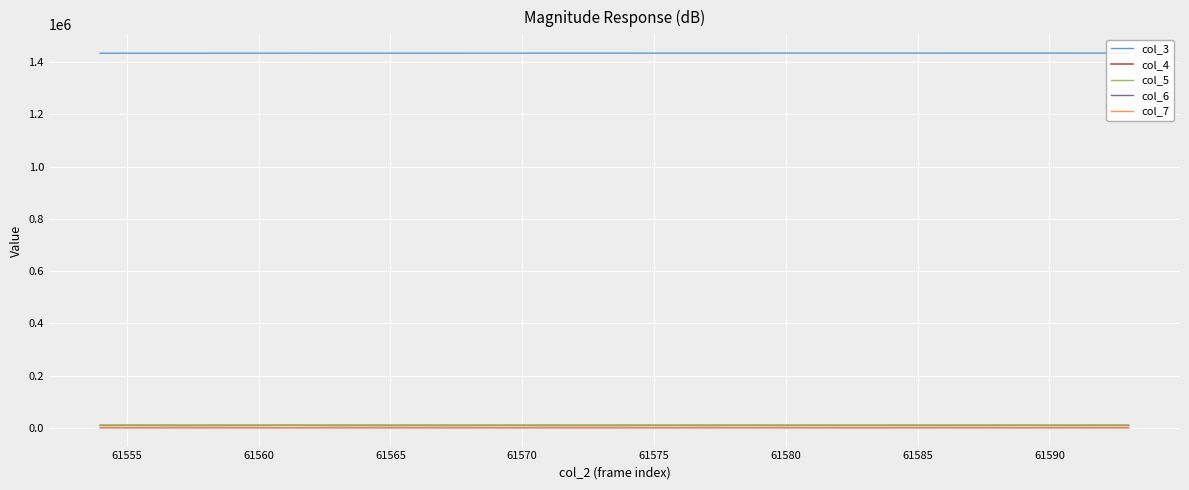

Is it true that col_7 equals 23 at 61575?

True